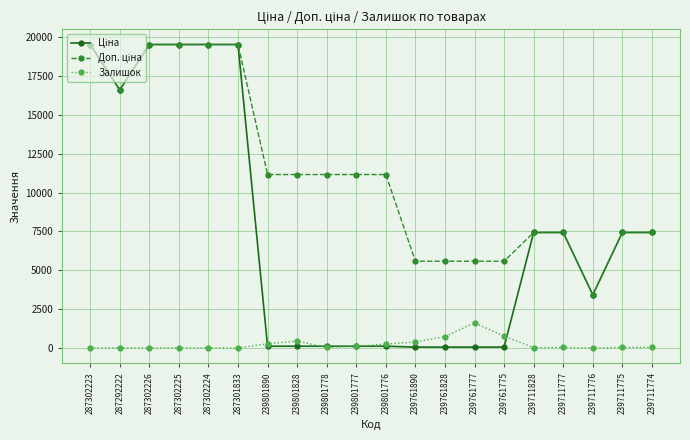

The Залишок series shows 2622.8 at 239761777. True or false?

False